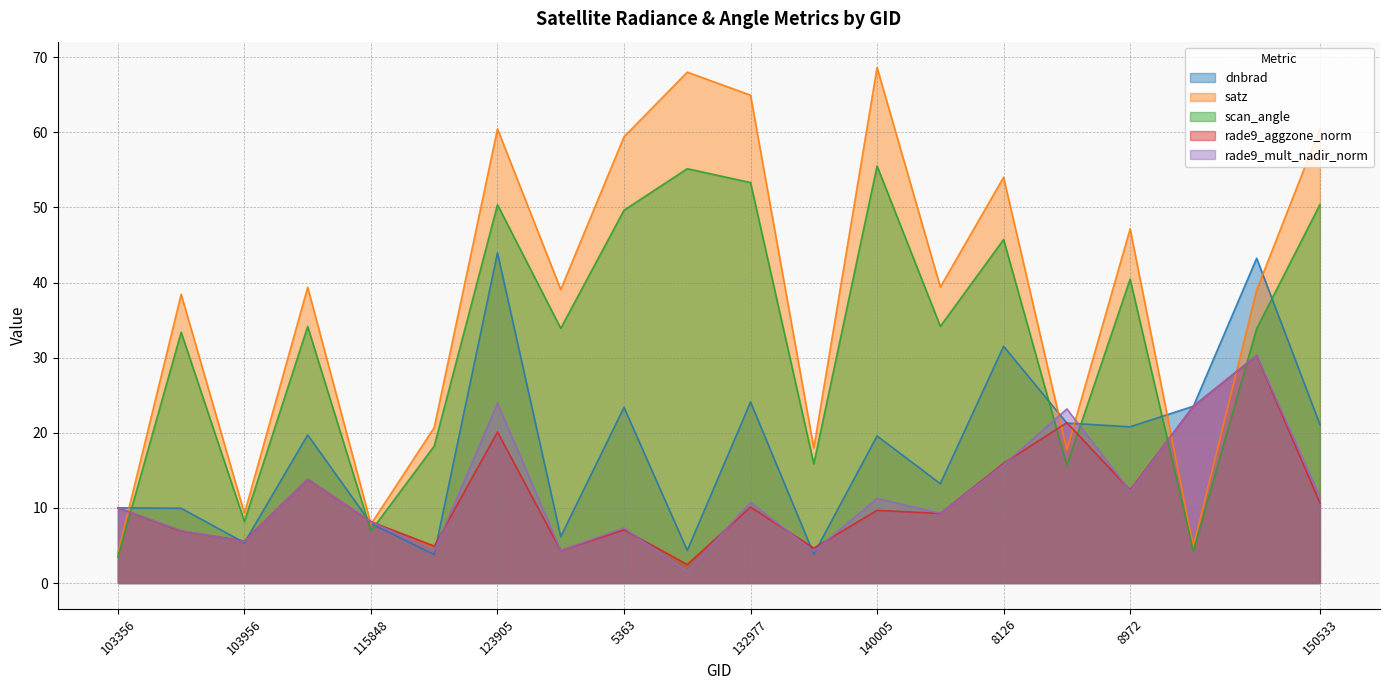

The value of scan_angle at 131704 is 33.9. True or false?

True